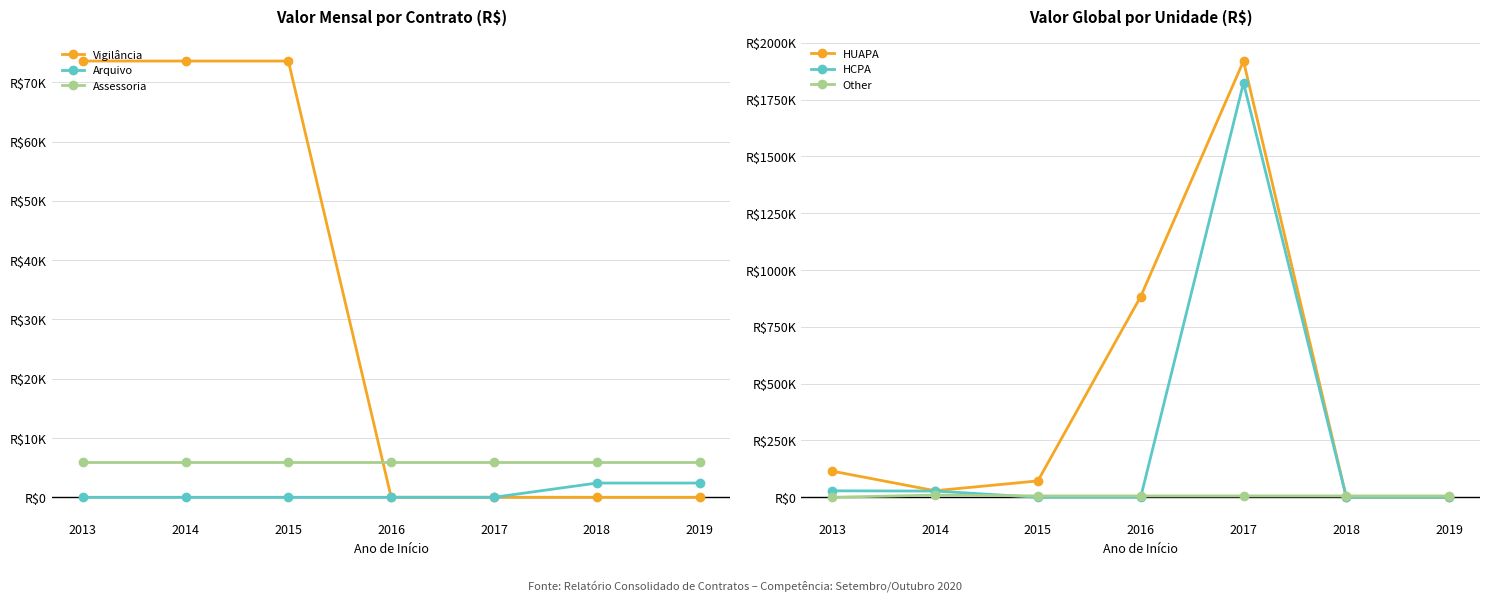

At which label is HUAPA closest to 960000?

2016